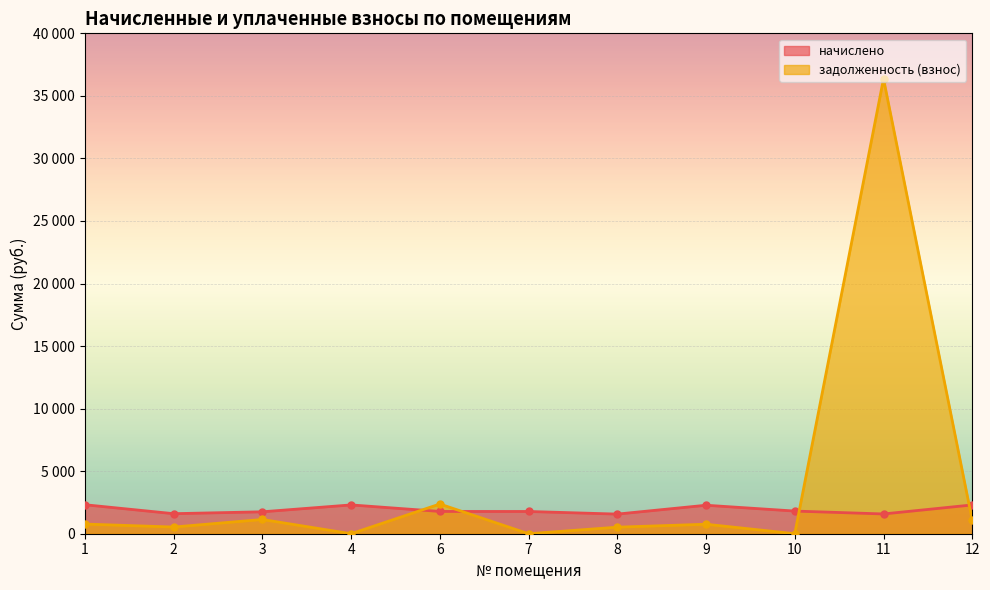

After their last crossing, which series has the higher values: начислено or задолженность (взнос)?

начислено